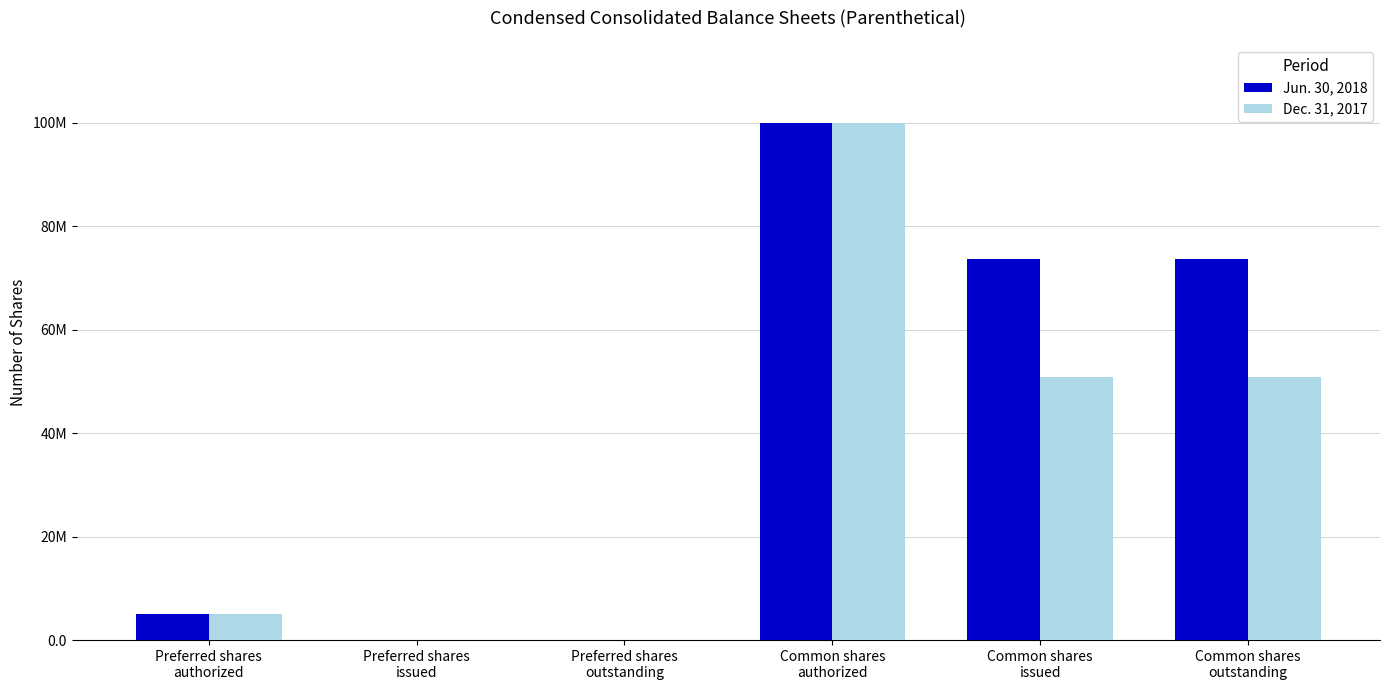

What are all the series names shown in the legend?

Jun. 30, 2018, Dec. 31, 2017